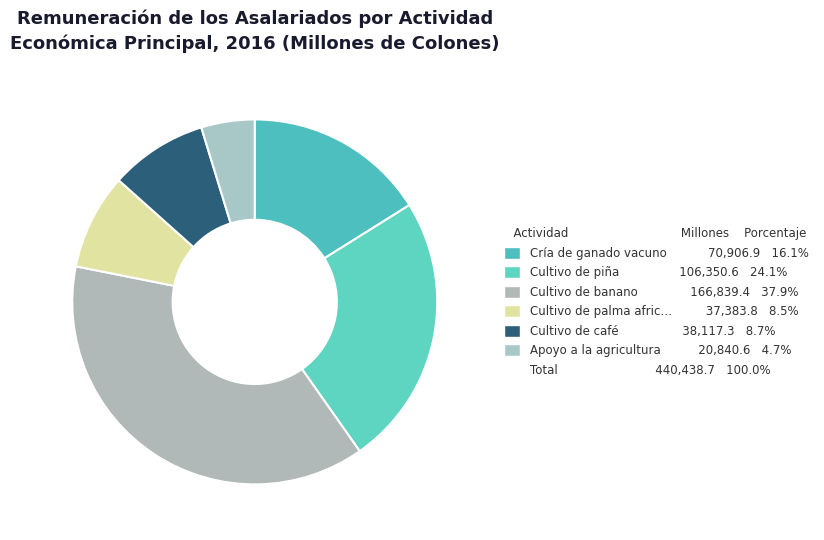

To the nearest percent, what is the average slice percentage?

17%